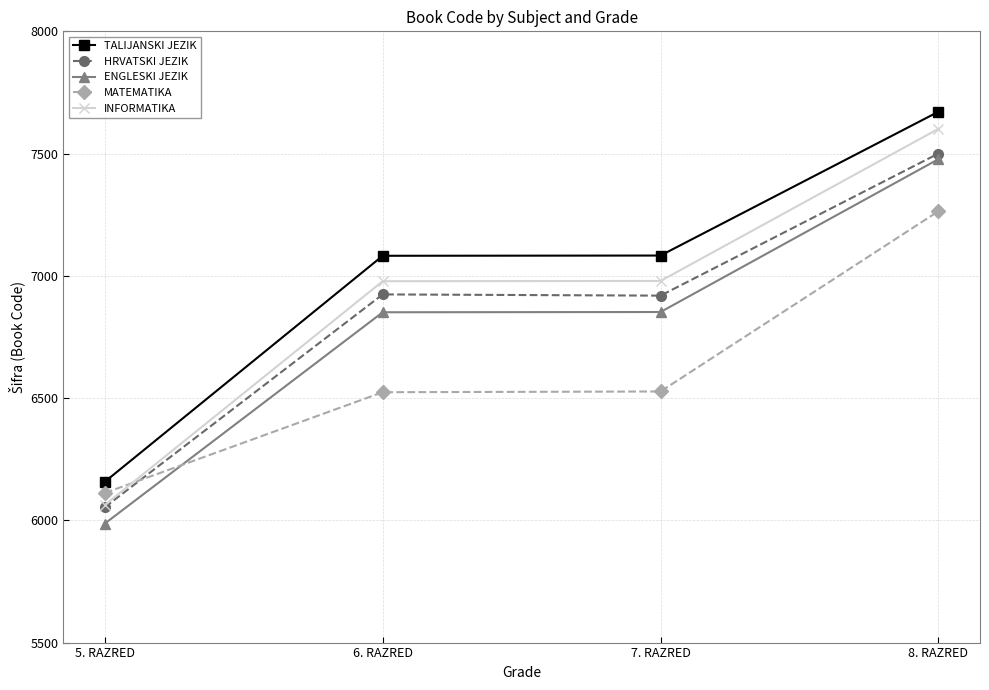

True or false: TALIJANSKI JEZIK and HRVATSKI JEZIK cross at least once.

False